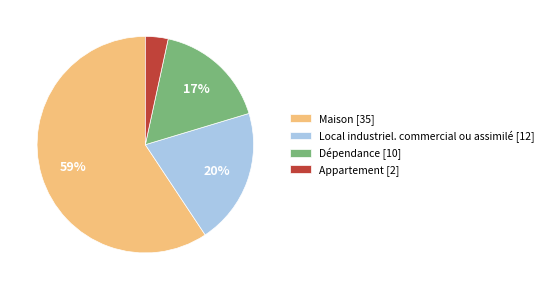

To the nearest percent, what is the difference between the Dépendance and Maison slice percentages?

42%